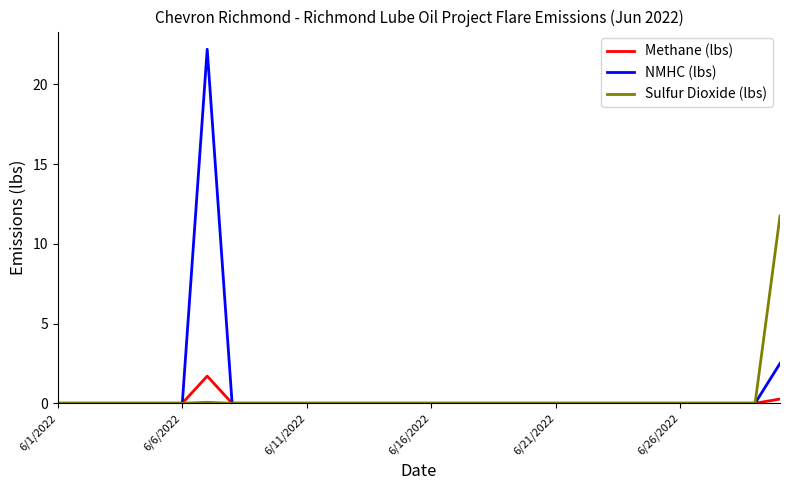

What is the maximum value shown in the chart?

22.2